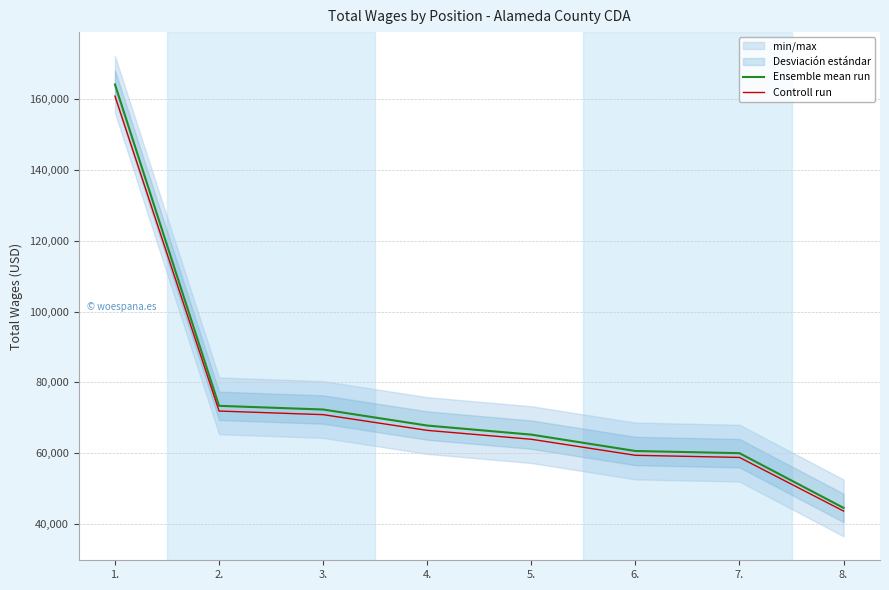

True or false: Controll run has more than 2 interior local peaks.

False